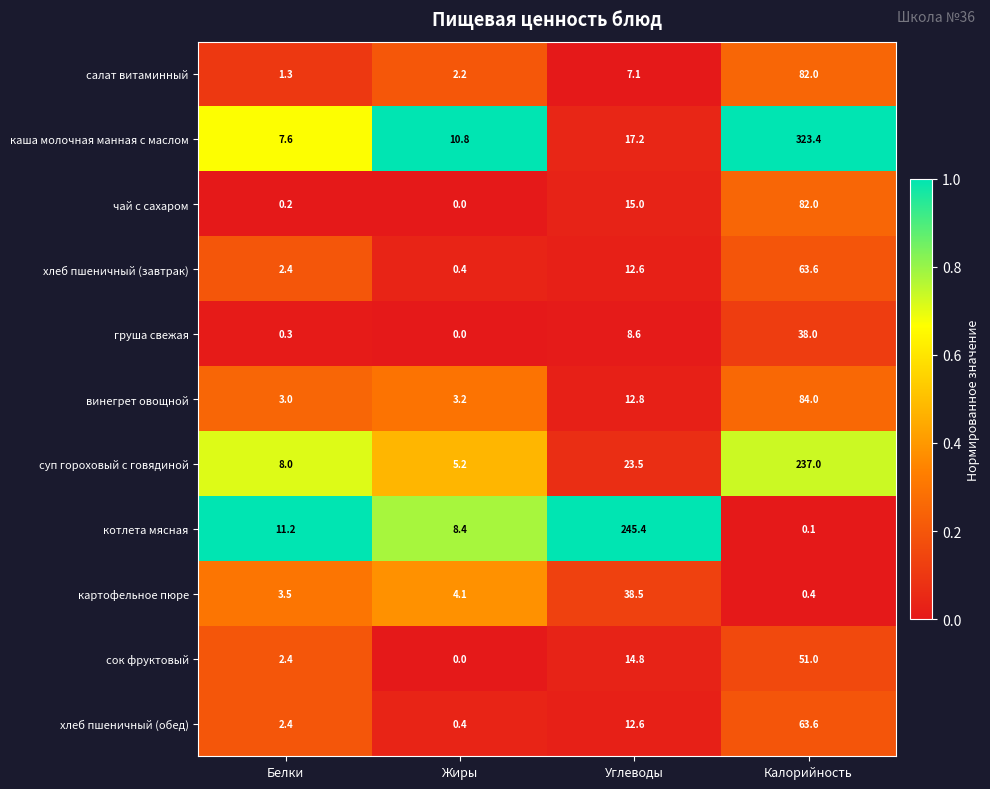

Which category has the lowest value across all series?

Жиры